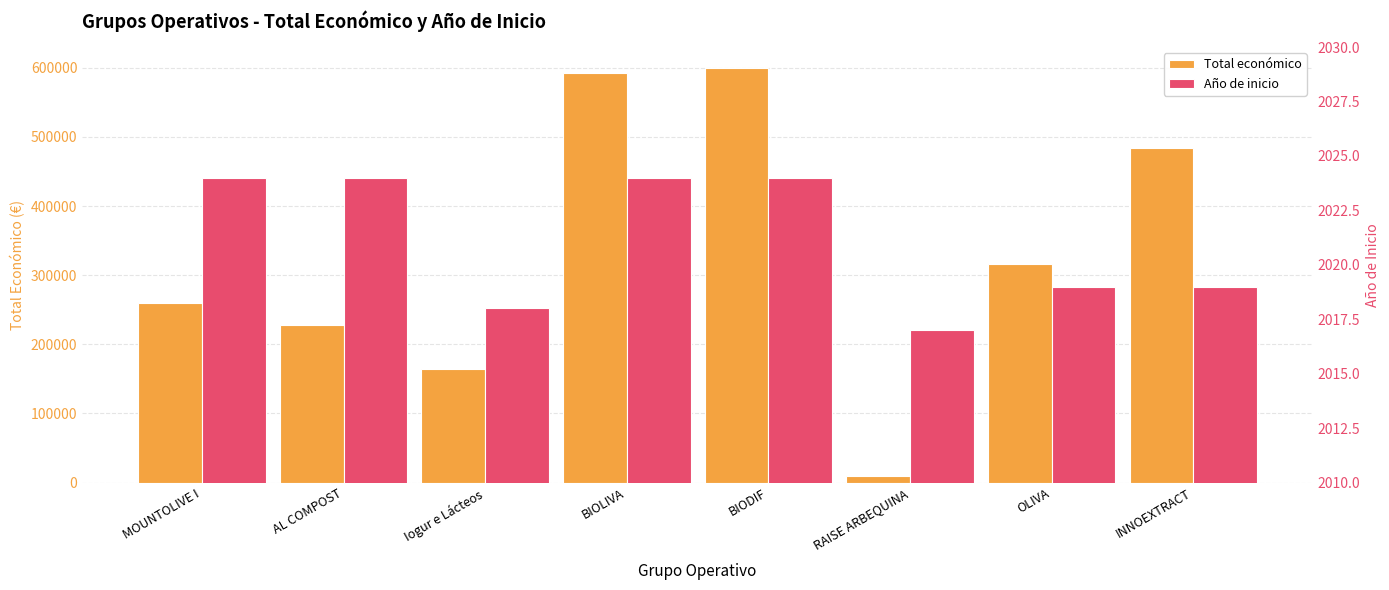

The Total económico series shows 164600 at Iogur e Lácteos. True or false?

True